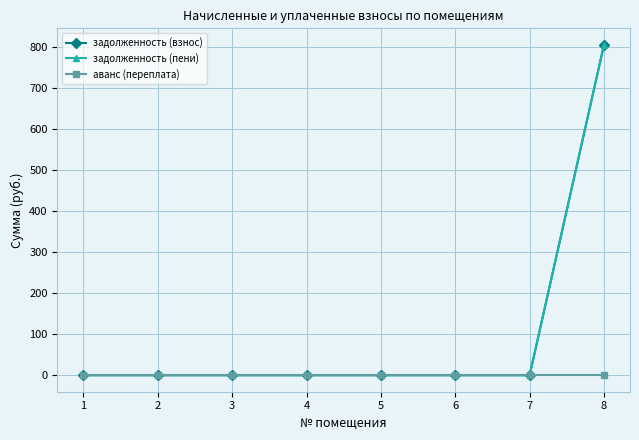

The задолженность (пени) series shows 423.5 at 2. True or false?

False